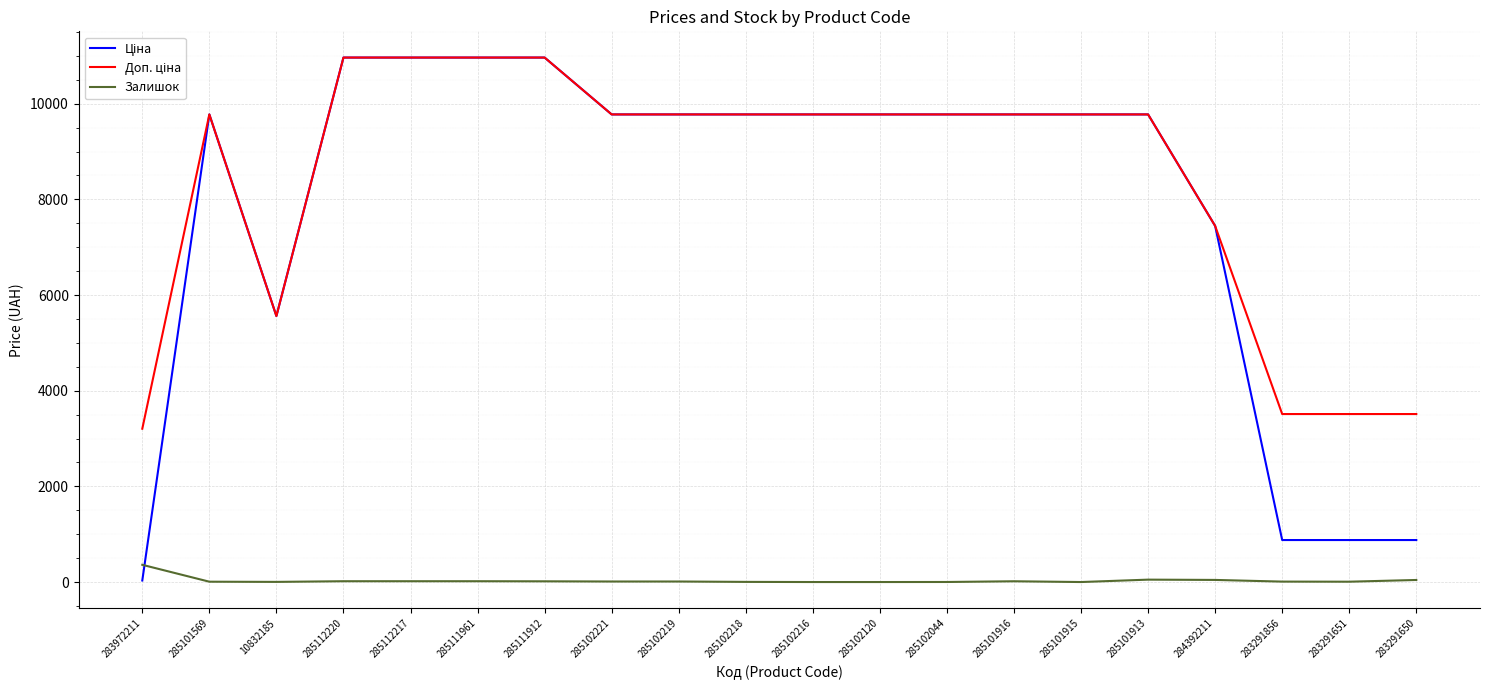

Where does the Доп. ціна series first go above 9775?

285101569